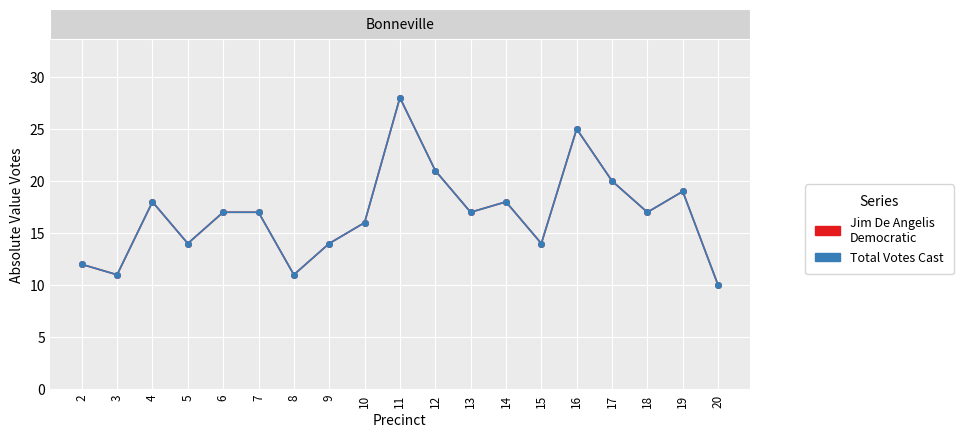

Does the chart have visible grid lines?

Yes